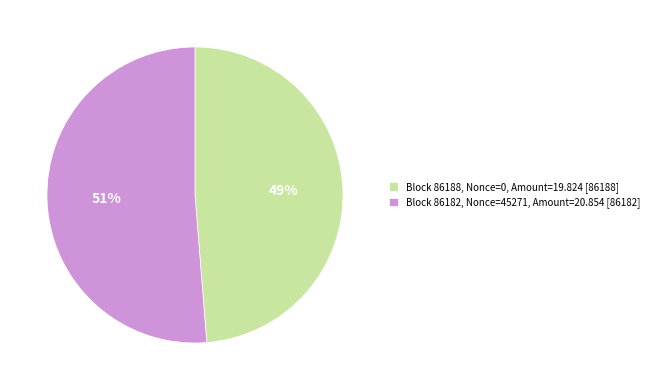

The Block 86188, Nonce=0, Amount=19.824 [86188] slice represents 49% of the pie. True or false?

True